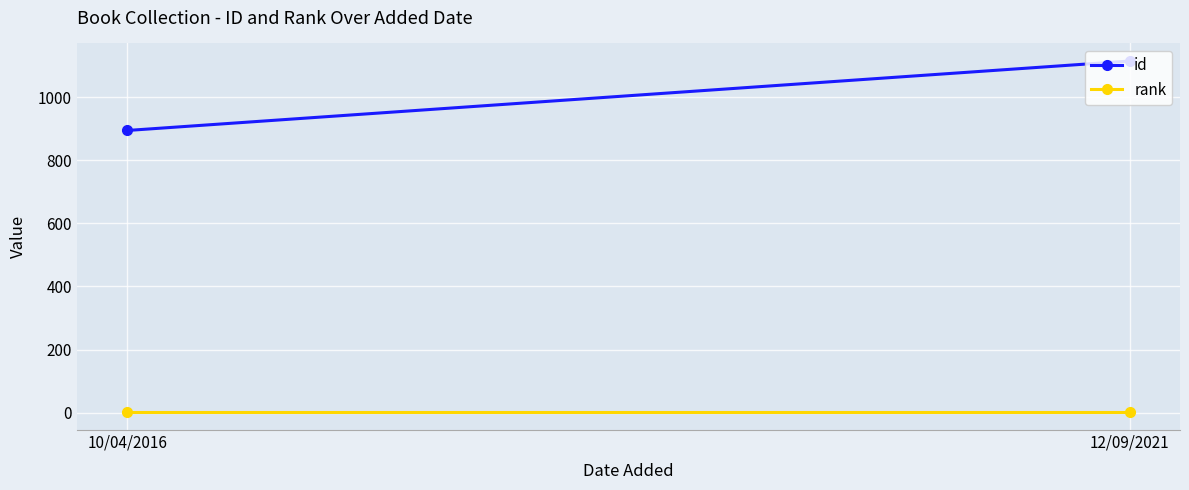

Is the value of id at 12/09/2021 greater than the value of rank at 10/04/2016?

Yes